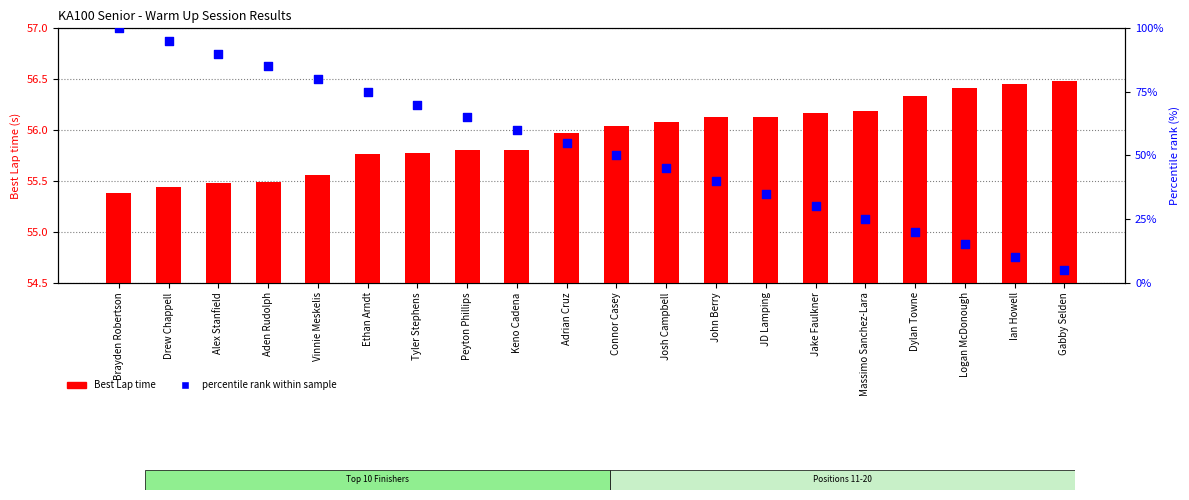

At how many categories does at least one series exceed 57?

9